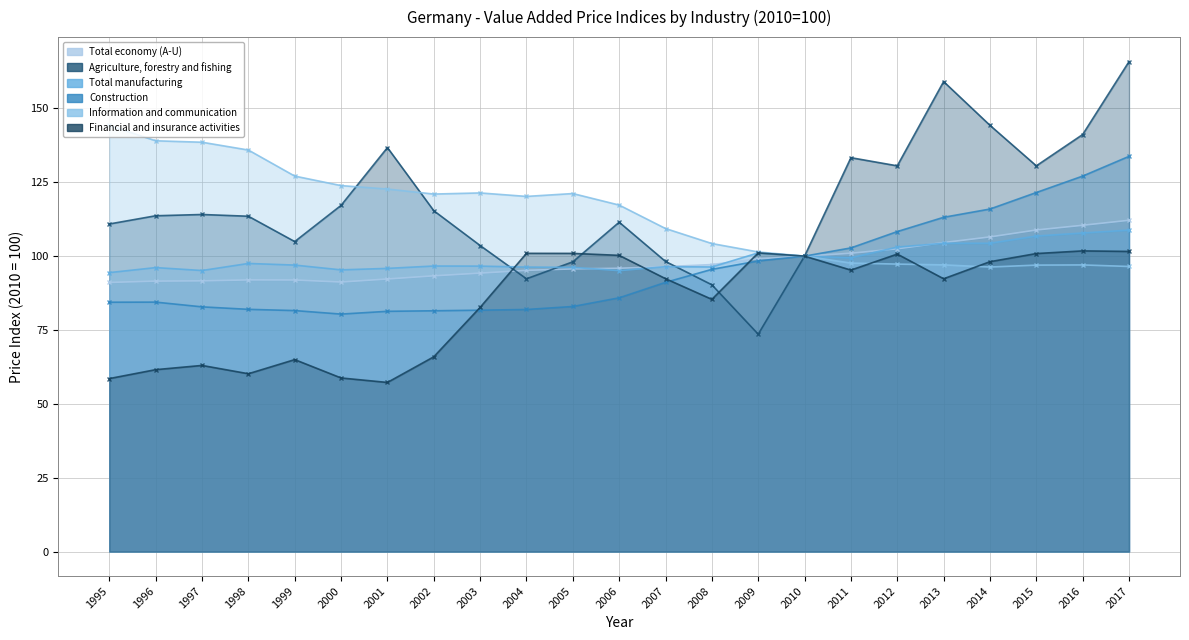

What is the total value across all series at 1998?

581.1